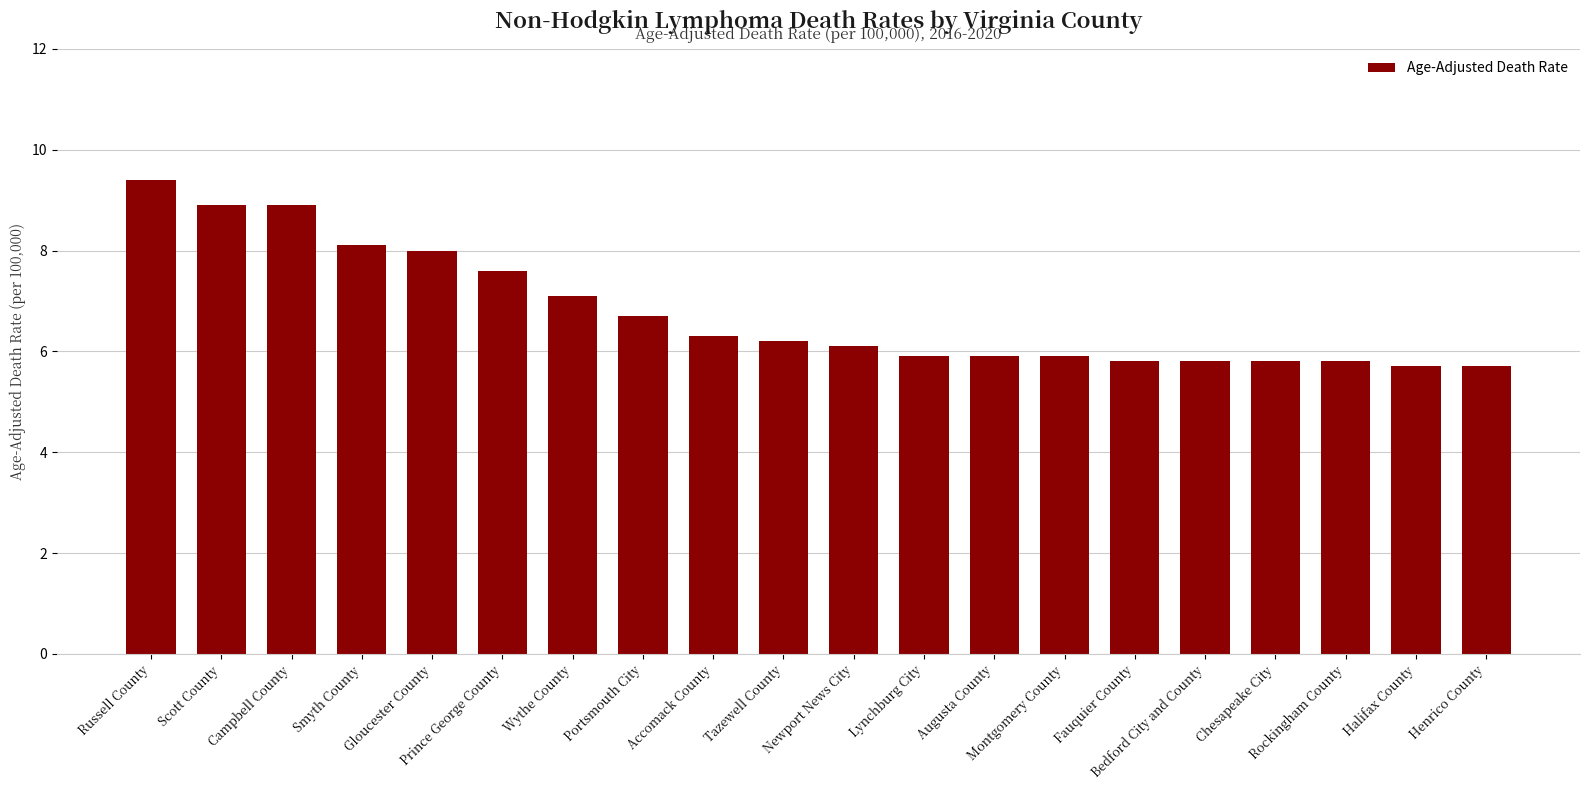

What is the sum of all values?

135.6